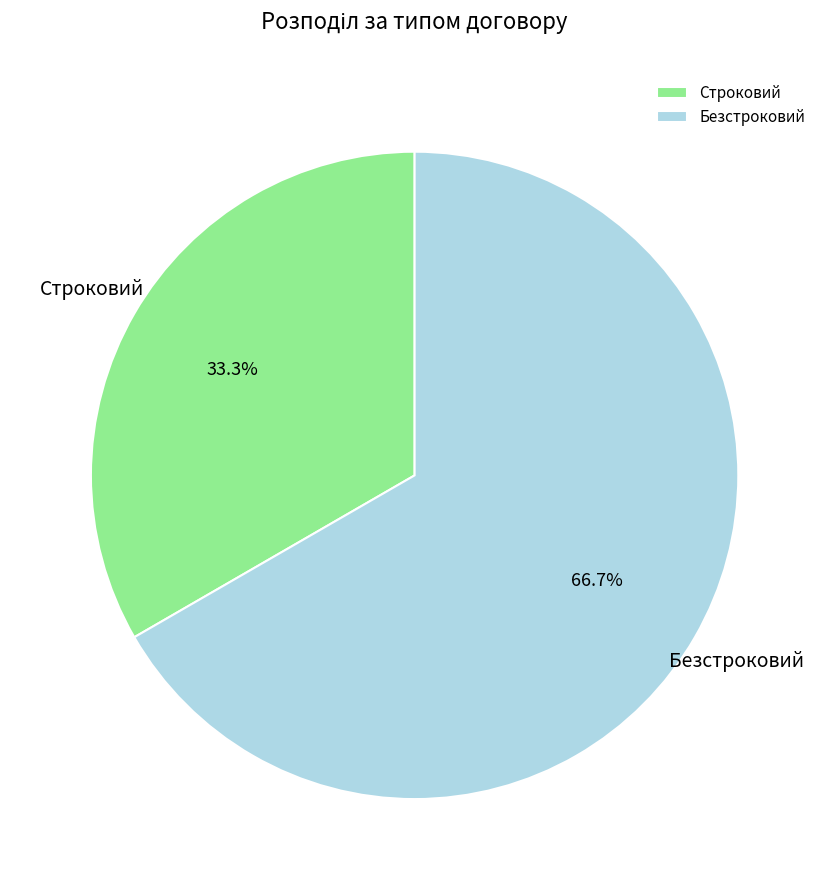

Rank the categories by value from lowest to highest.

Строковий, Безстроковий